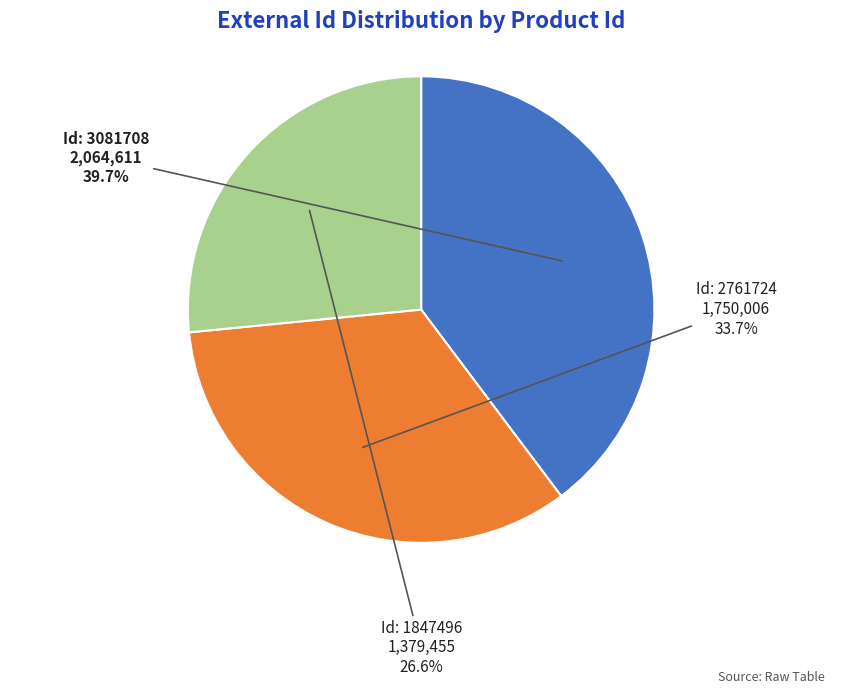

Does any single category account for the majority?

No